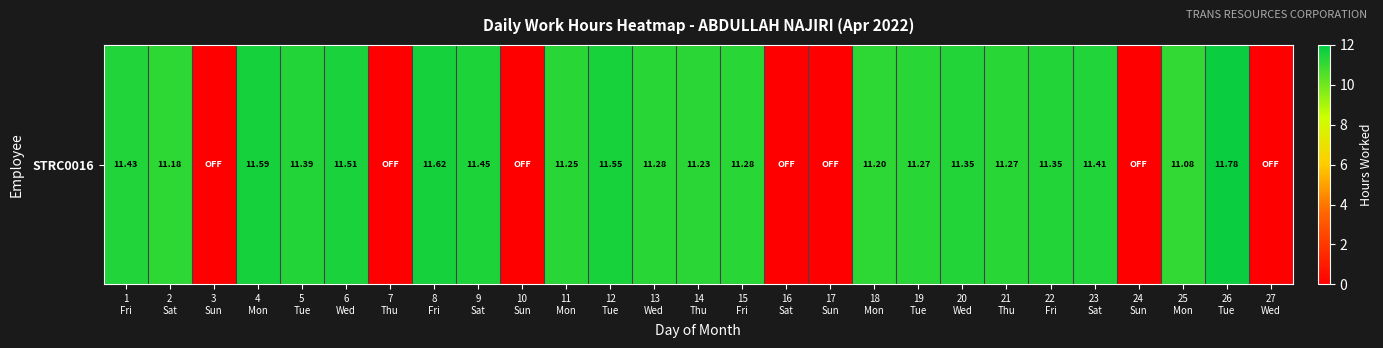

Reading left to right, list all the values displayed in this chart.

11.4	11.2	0.0	11.6	11.4	11.5	0.0	11.6	11.4	0.0	11.2	11.6	11.3	11.2	11.3	0.0	0.0	11.2	11.3	11.3	11.3	11.3	11.4	0.0	11.1	11.8	0.0